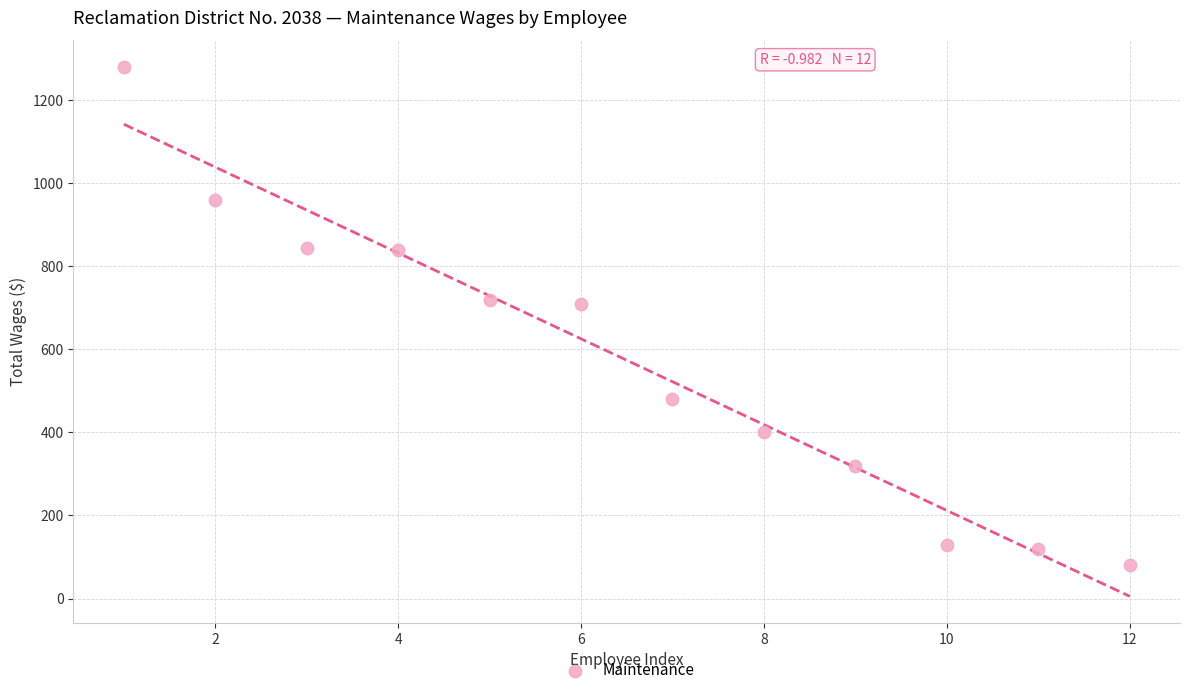

What is the average X value?

6